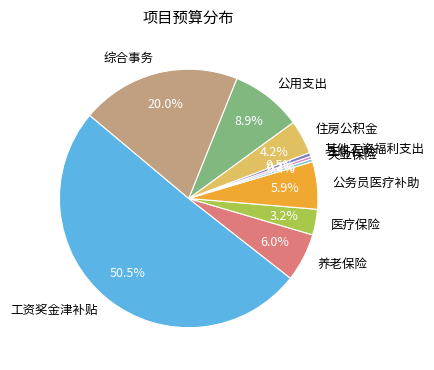

Is the sum of 失业保险 and 公用支出 greater than half?

No